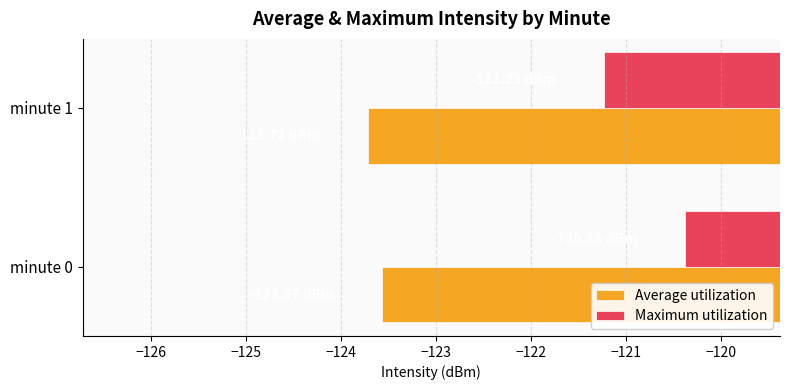

What is the difference between the Maximum utilization values at minute 1 and minute 0?

0.9